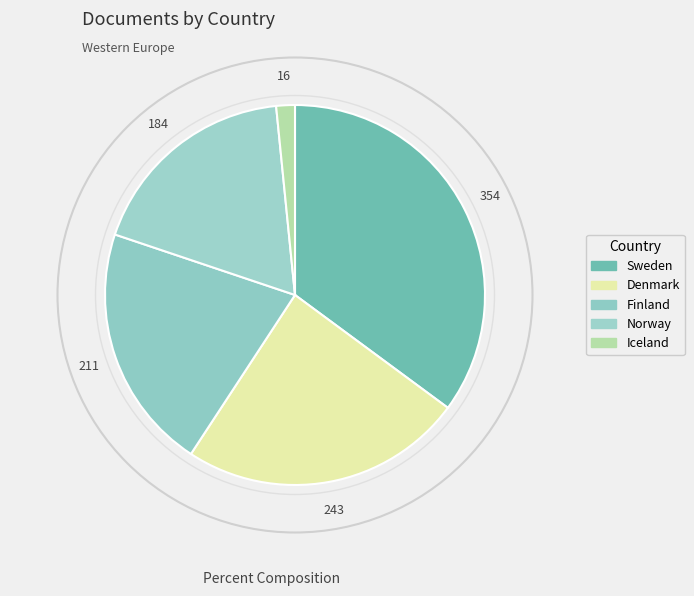

To the nearest percent, what is the average slice percentage?

20%